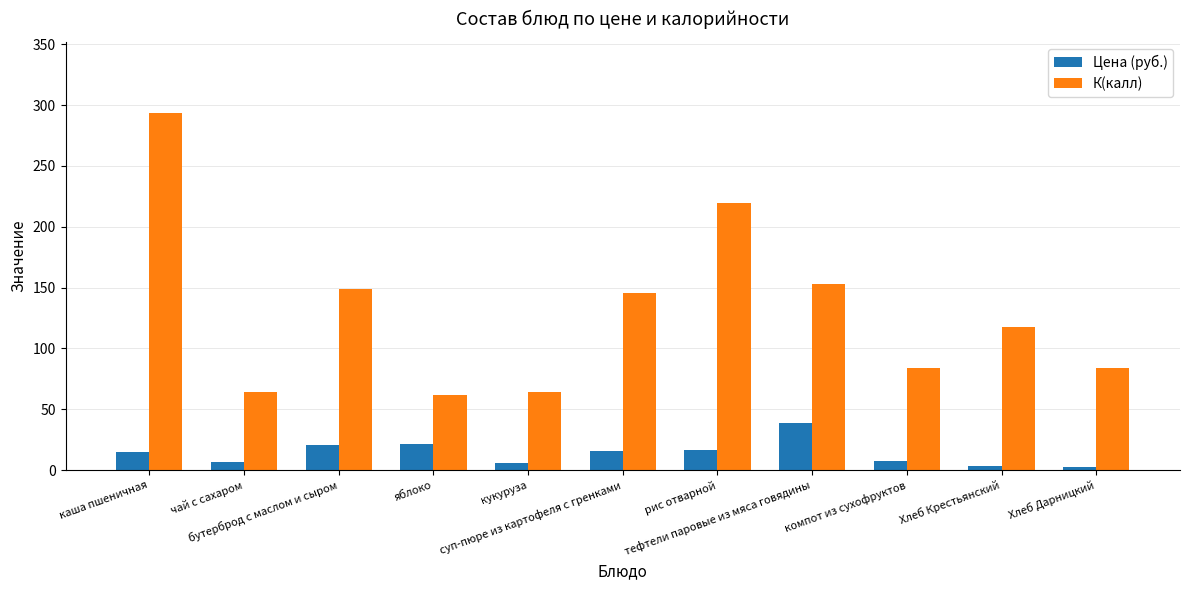

Which series has the widest spread of values?

К(калл)